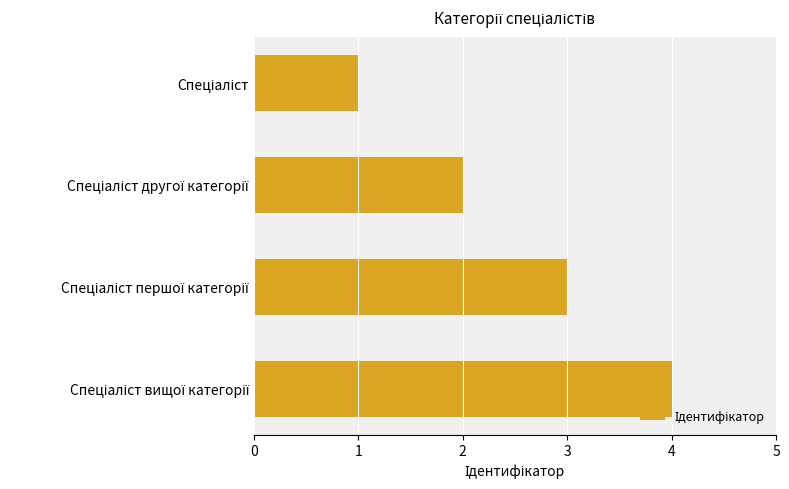

What is the sum of all values?

10